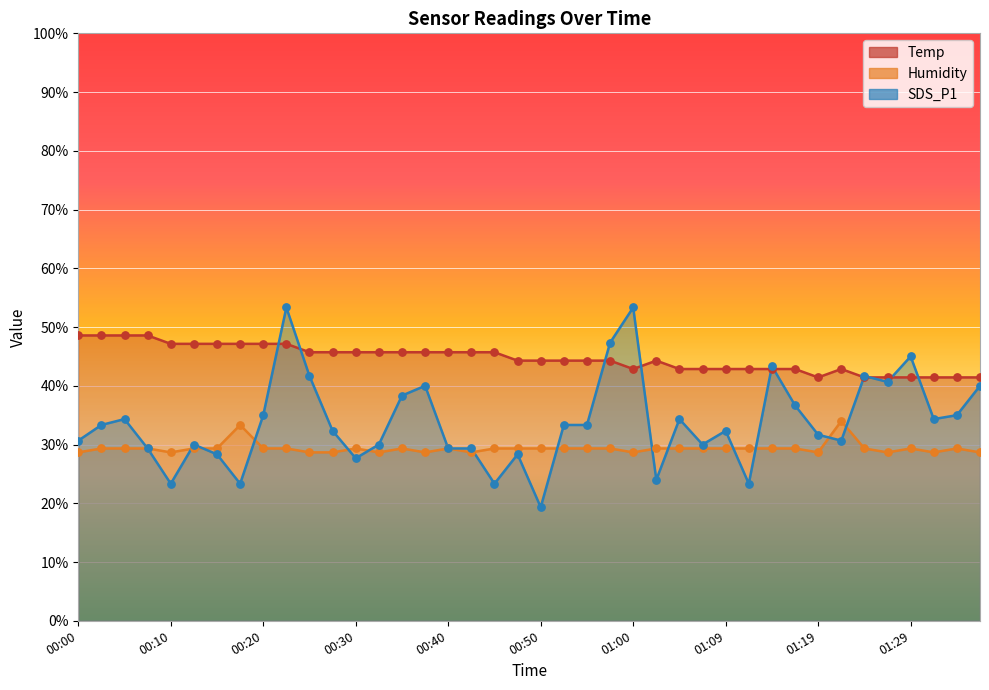

Which series reaches the minimum Y coordinate?

SDS_P1